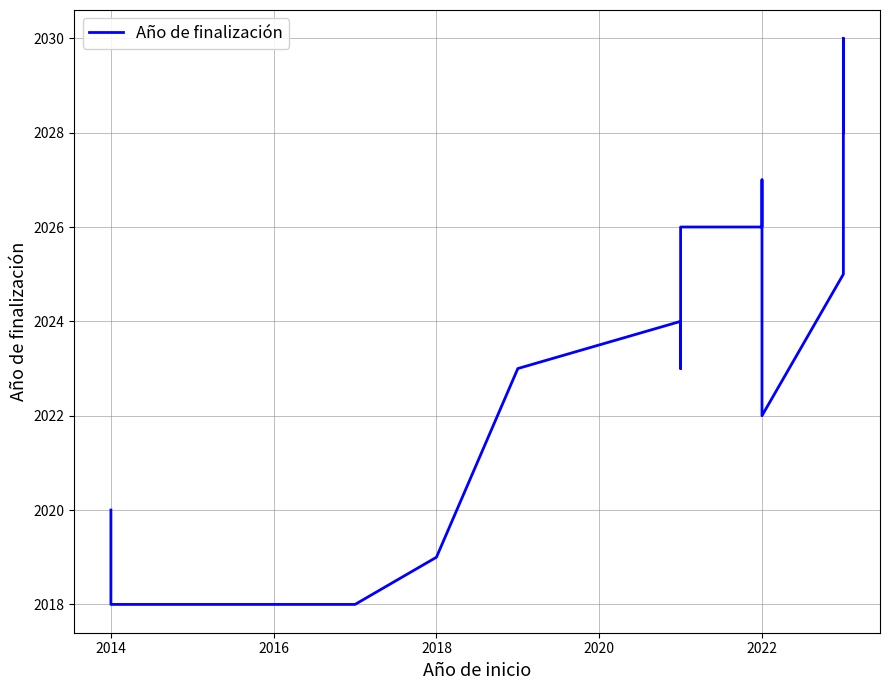

What is the change in value from 26 to 35?

-1